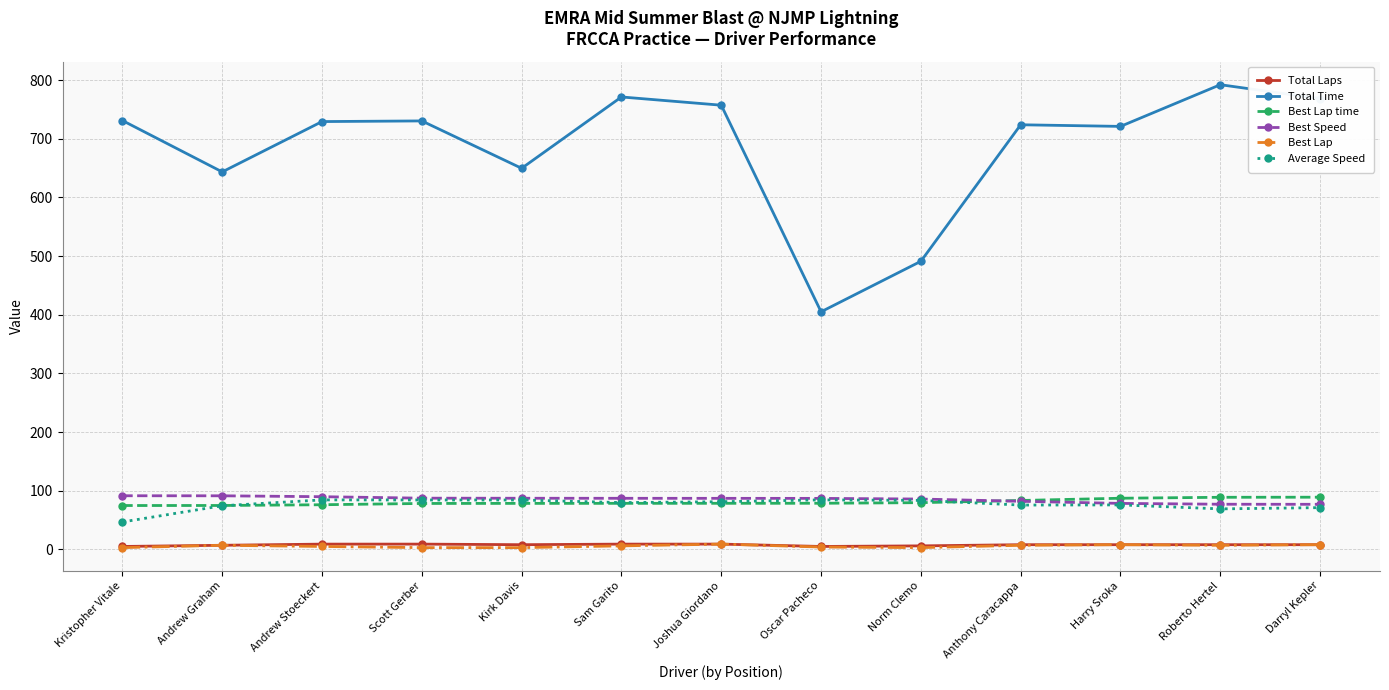

What is the maximum value shown in the chart?

792.3